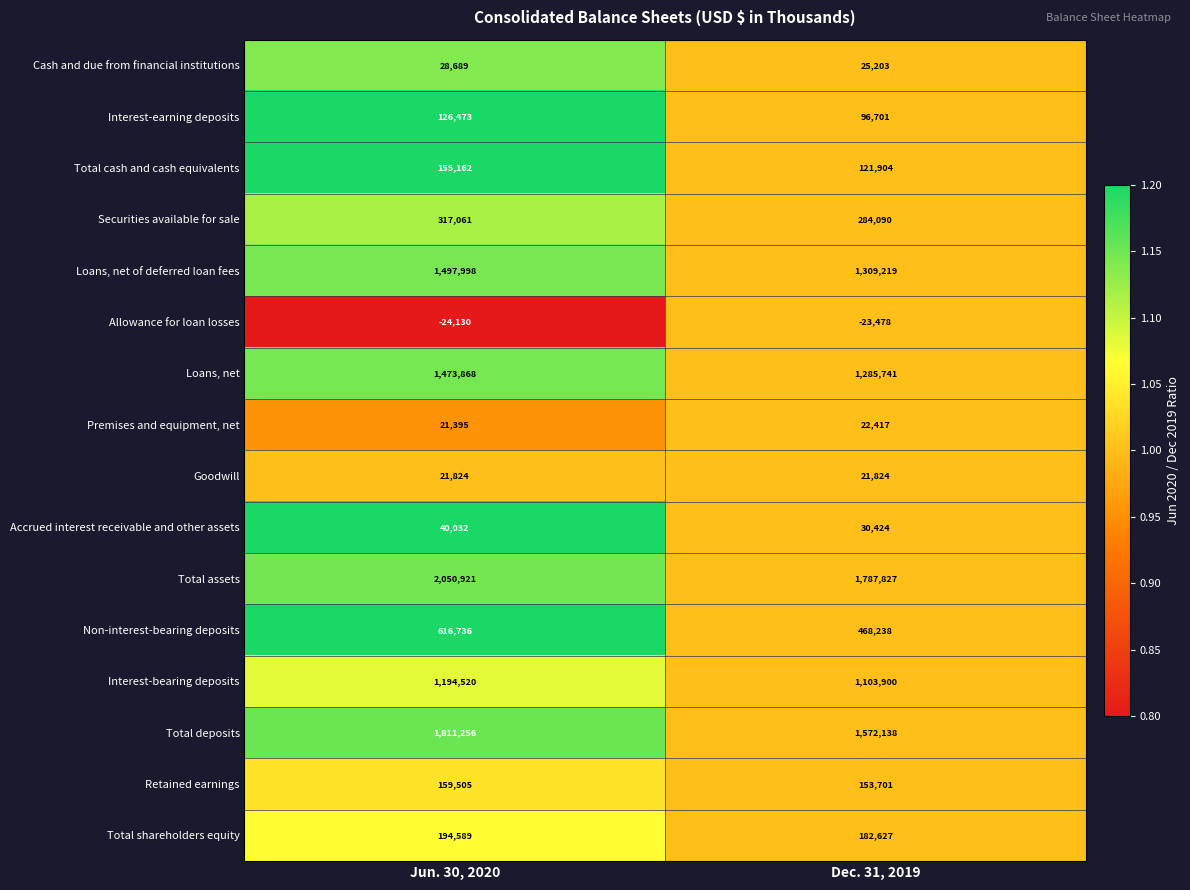

What is the difference between the Interest-bearing deposits values at Jun. 30, 2020 and Dec. 31, 2019?

90620